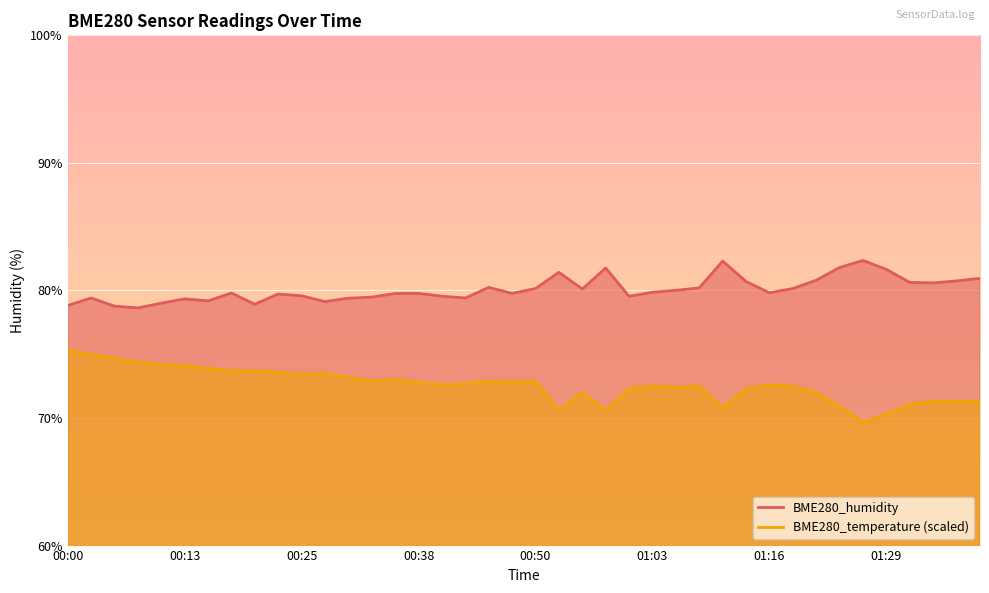

Reading left to right, transcribe all the data shown in this chart.

BME280_humidity: 00:00=78.8	00:03=79.4	00:05=78.8	00:08=78.6	00:10=79.0	00:13=79.3	00:15=79.2	00:18=79.8	00:20=78.9	00:23=79.7	00:25=79.6	00:28=79.1	00:30=79.4	00:33=79.5	00:35=79.8	00:38=79.8	00:40=79.5	00:43=79.4	00:45=80.2	00:48=79.8	00:50=80.2	00:53=81.4	00:55=80.1	00:58=81.8	01:00=79.5	01:03=79.9	01:05=80.0	01:08=80.2	01:11=82.3	01:13=80.7	01:16=79.8	01:18=80.2	01:21=80.8	01:24=81.8	01:26=82.3	01:29=81.7	01:32=80.6	01:34=80.6	01:37=80.8	01:39=81.0
BME280_temperature: 00:00=75.3	00:03=75.0	00:05=74.7	00:08=74.4	00:10=74.2	00:13=74.1	00:15=73.9	00:18=73.7	00:20=73.7	00:23=73.6	00:25=73.4	00:28=73.5	00:30=73.2	00:33=72.9	00:35=73.0	00:38=72.8	00:40=72.6	00:43=72.7	00:45=72.9	00:48=72.8	00:50=72.9	00:53=70.6	00:55=72.0	00:58=70.6	01:00=72.3	01:03=72.5	01:05=72.4	01:08=72.5	01:11=70.8	01:13=72.3	01:16=72.6	01:18=72.5	01:21=72.0	01:24=70.9	01:26=69.7	01:29=70.3	01:32=71.1	01:34=71.3	01:37=71.3	01:39=71.3